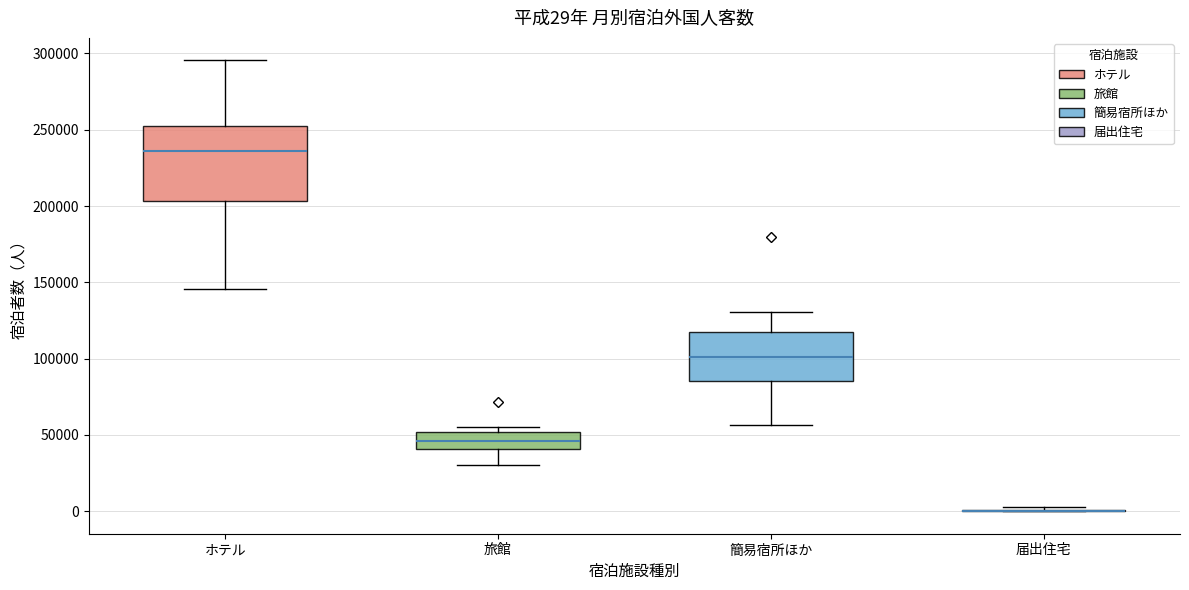

Which box is the tallest, from its lower edge to its upper edge?

ホテル